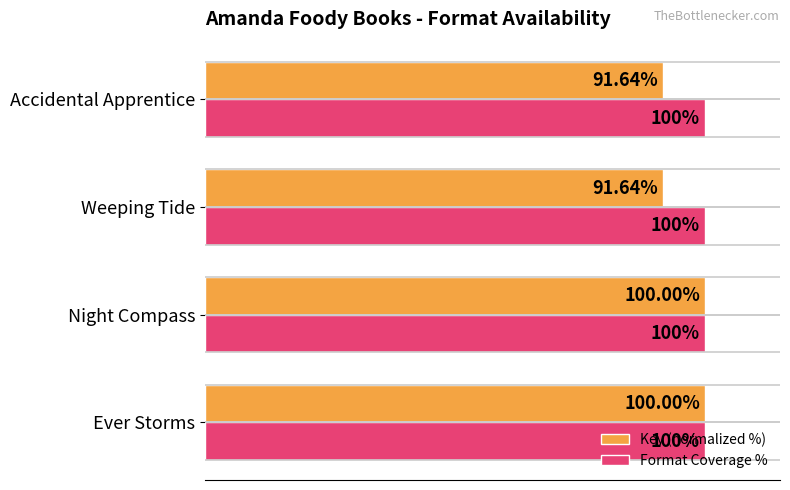

Which series has the largest total across all categories?

Format Coverage %